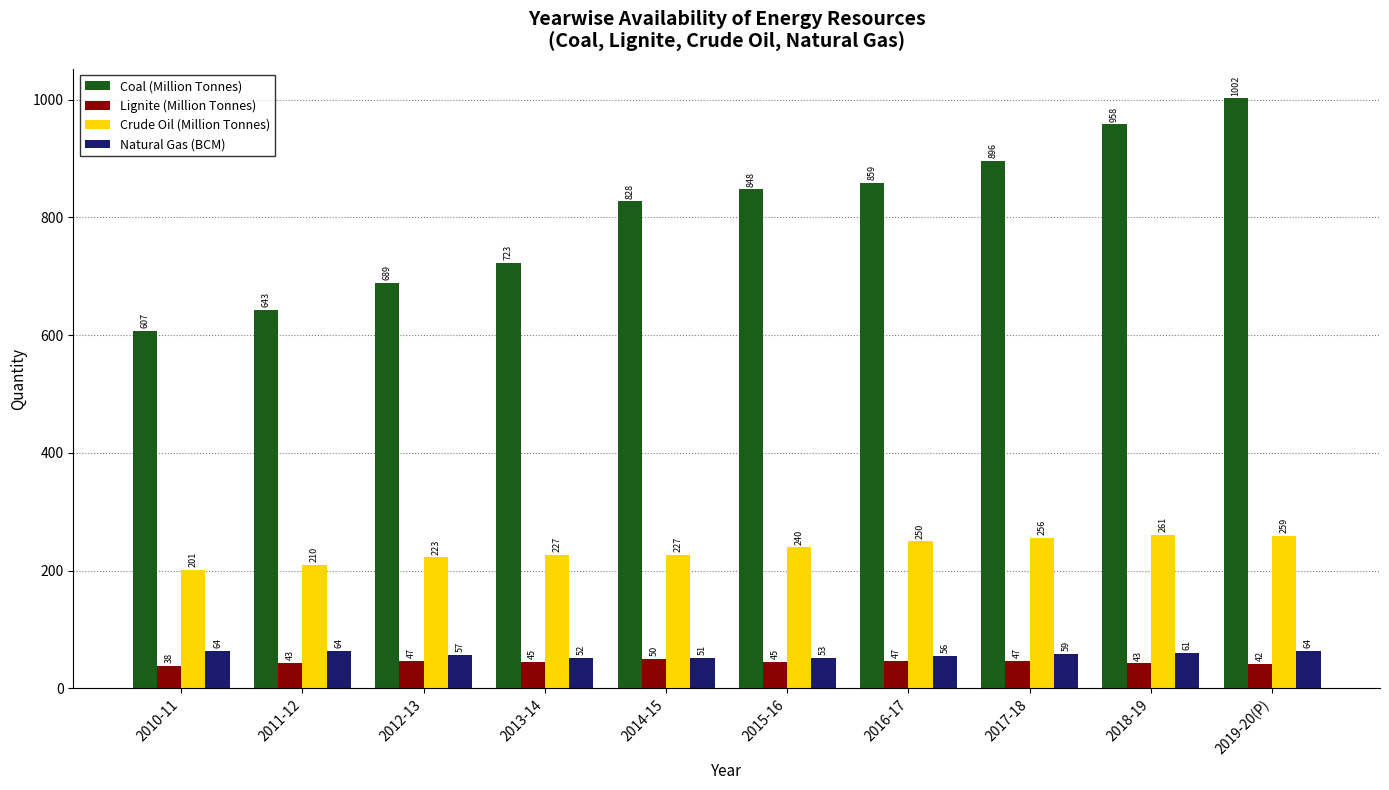

Which category has the lowest value in the Coal (Million Tonnes) series?

2010-11